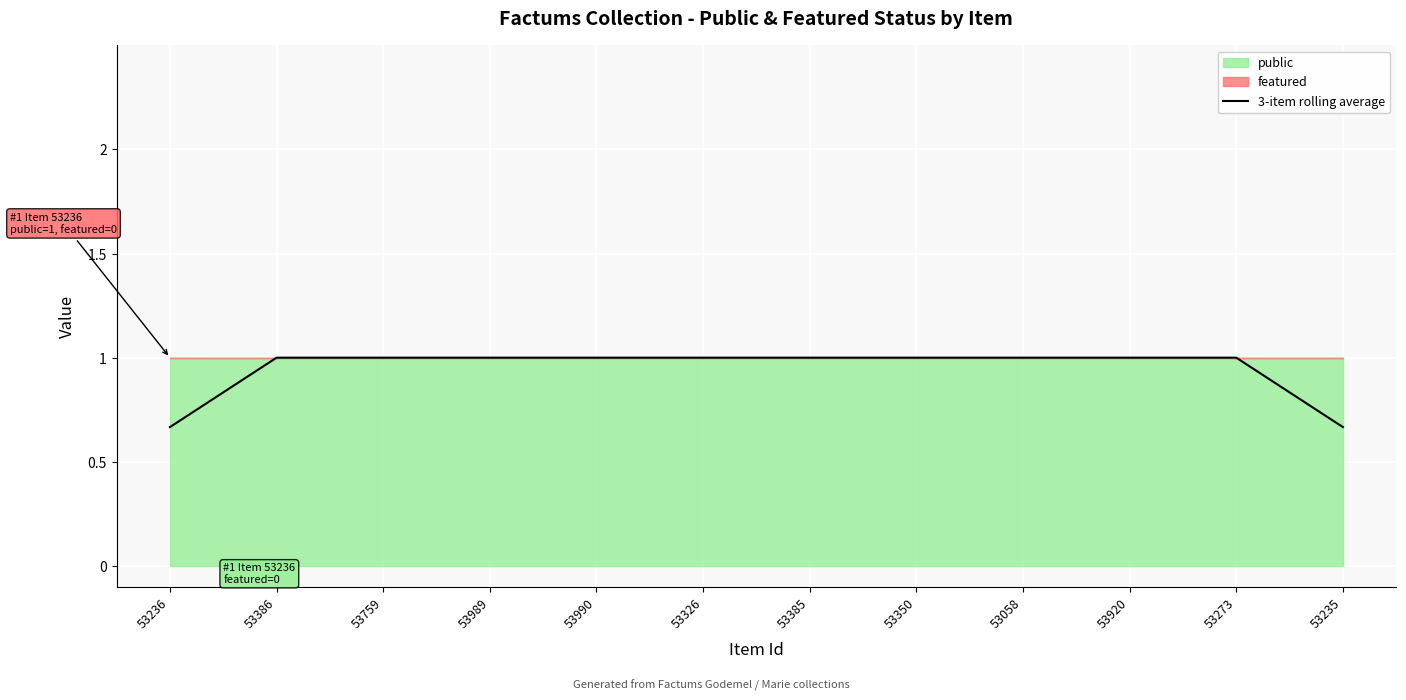

List the labels in order of value, largest first.

53386, 53759, 53989, 53990, 53326, 53385, 53350, 53058, 53920, 53273, 53236, 53235